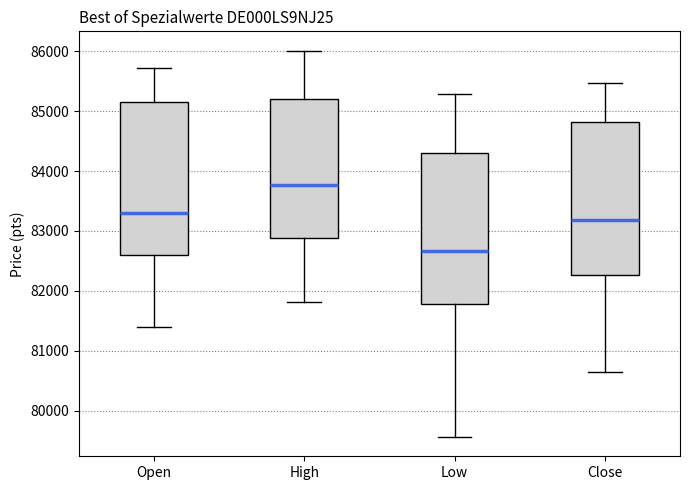

Where does the median line of the box for Open sit on the y-axis? The values are not printed on the chart, so give them approximately, as read against the axis.

83300